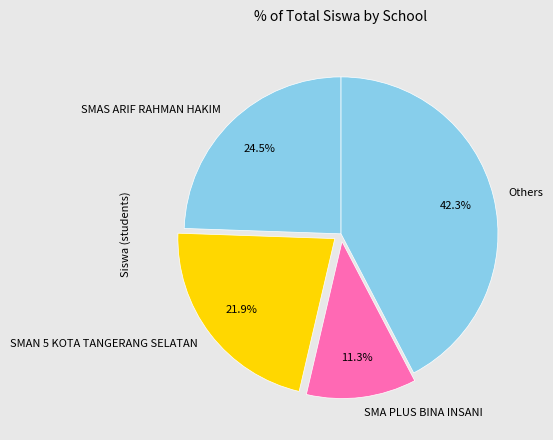

How many slices are in this pie chart?

4